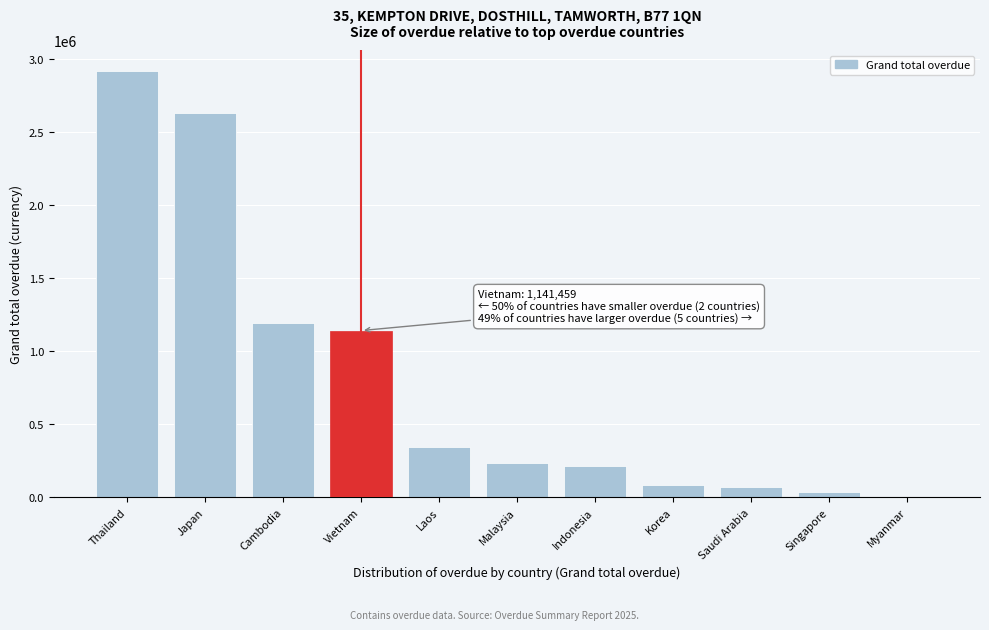

Approximately how many times larger is the value at Korea compared to Saudi Arabia?

1.2